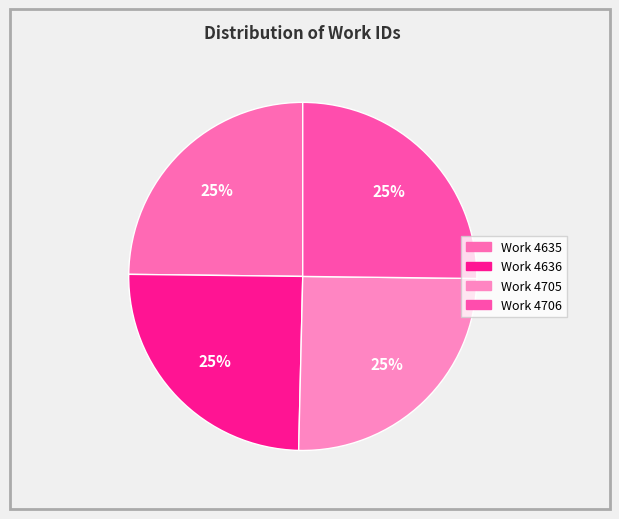

To the nearest percent, what percentage of the pie is Work 4706?

25%